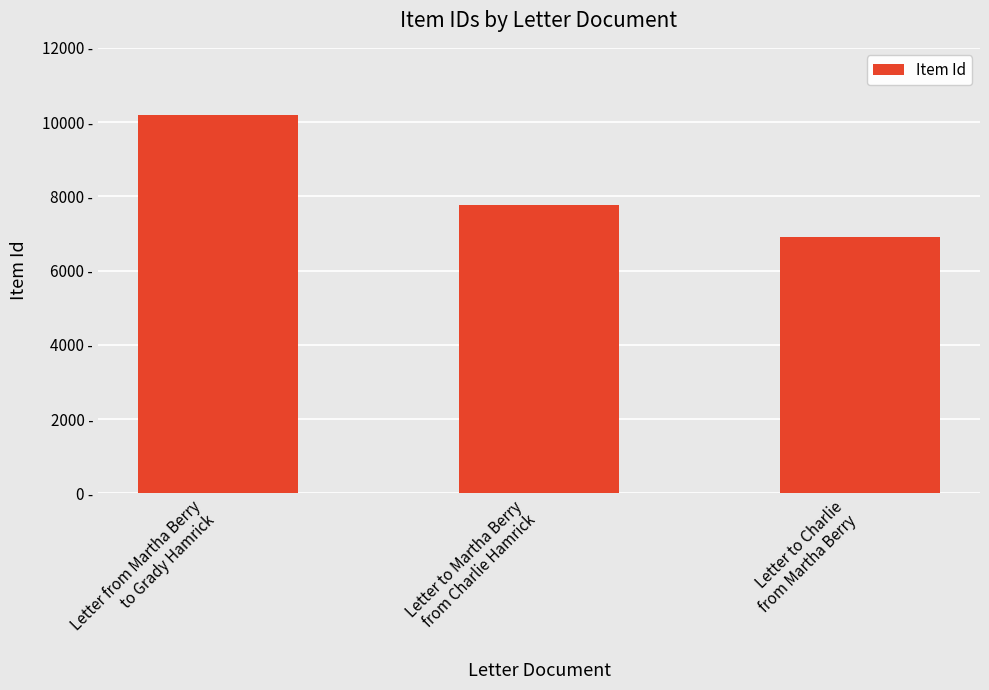

List the labels in order of value, smallest first.

Letter to Charlie
from Martha Berry, Letter to Martha Berry
from Charlie Hamrick, Letter from Martha Berry
to Grady Hamrick